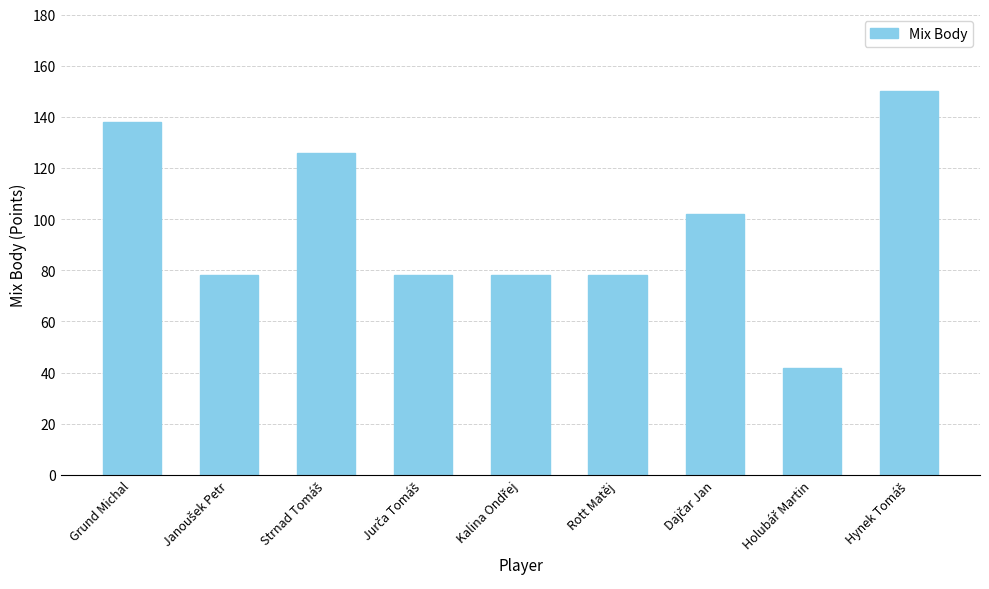

Is it true that the value at Rott Matěj is 78?

True